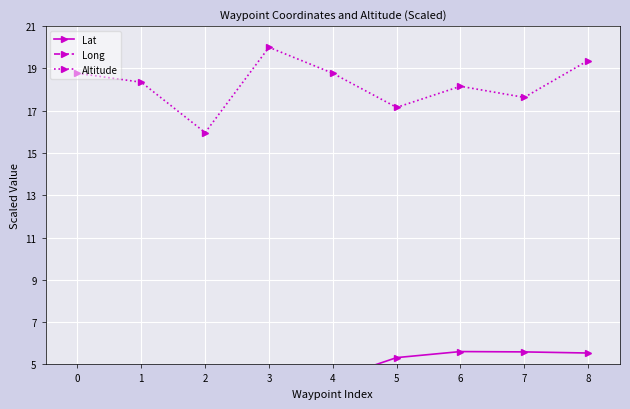

Is this an area chart (filled region under the line)?

No